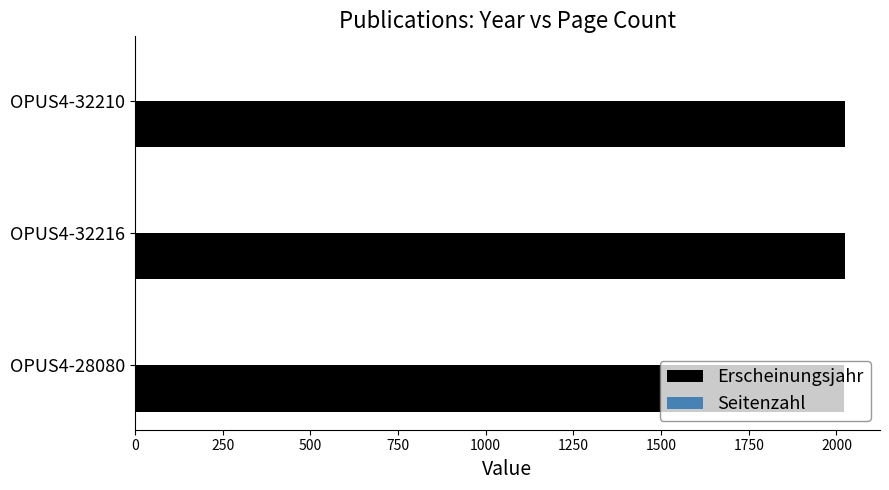

What is the maximum value shown in the chart?

2023